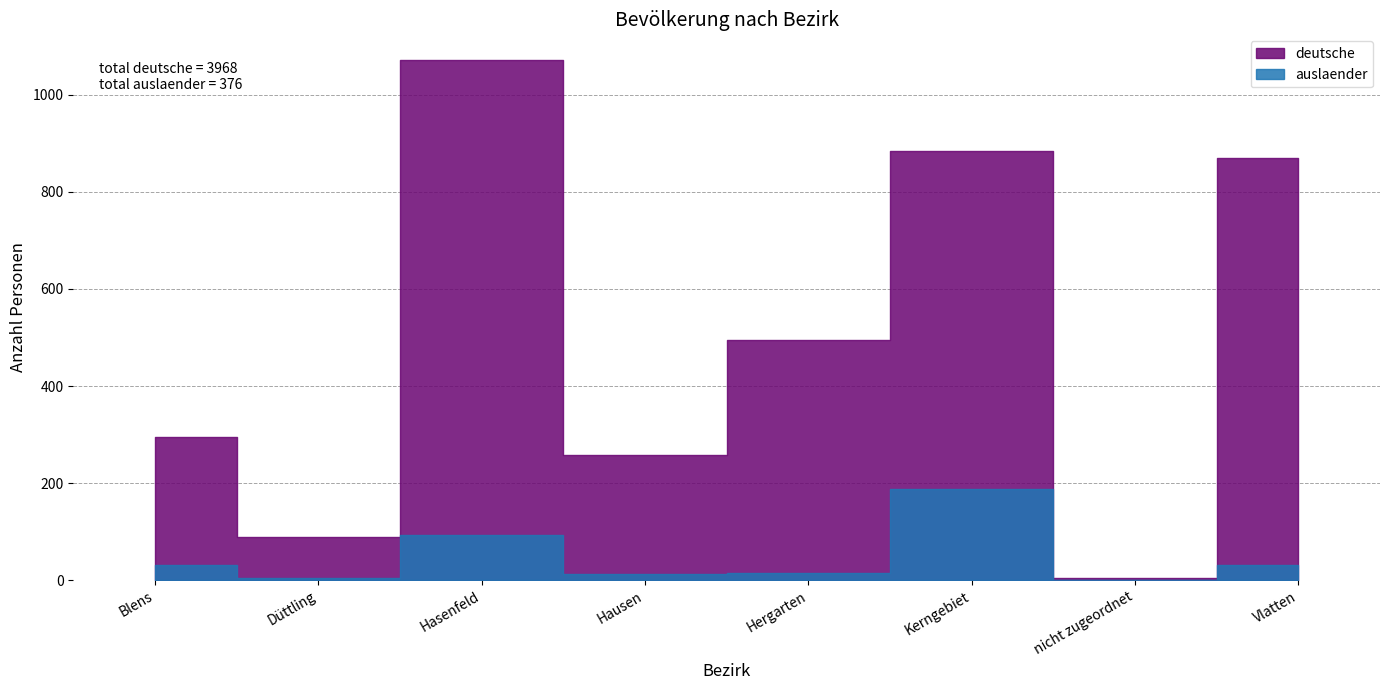

Reading left to right, list all the values displayed in this chart.

deutsche: Blens=296	Düttling=90	Hasenfeld=1071	Hausen=258	Hergarten=495	Kerngebiet=885	nicht zugeordnet=4	Vlatten=869
auslaender: Blens=31	Düttling=5	Hasenfeld=94	Hausen=13	Hergarten=15	Kerngebiet=187	nicht zugeordnet=0	Vlatten=31